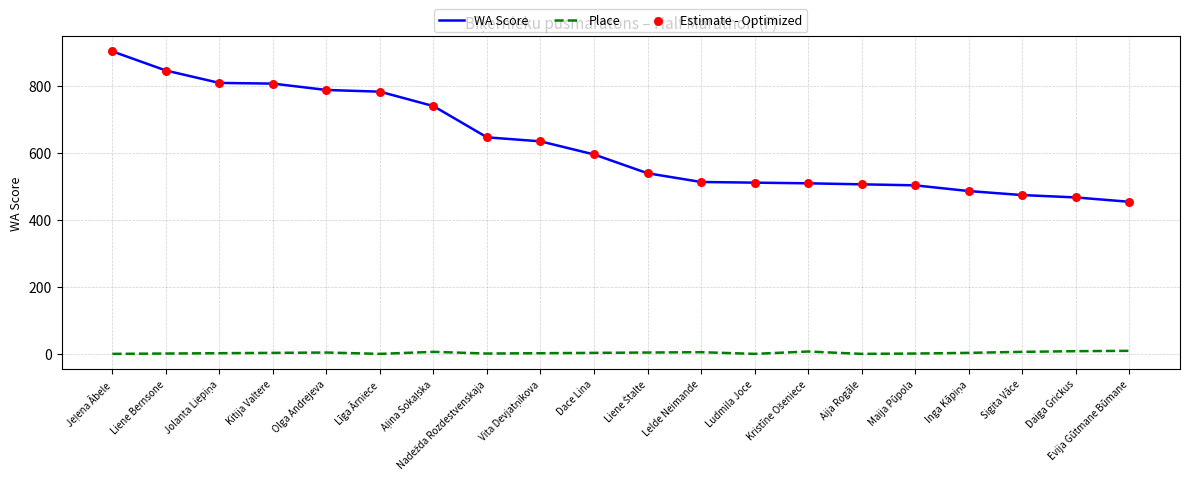

Which series has the largest total across all categories?

WA Score